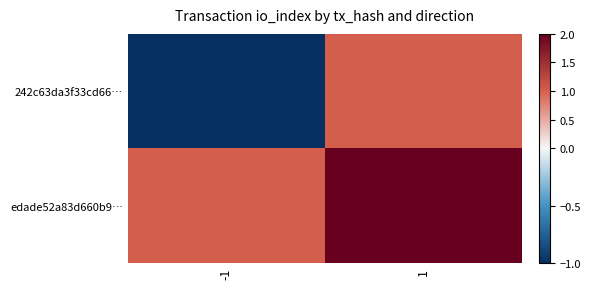

At how many categories does at least one series exceed 1?

1